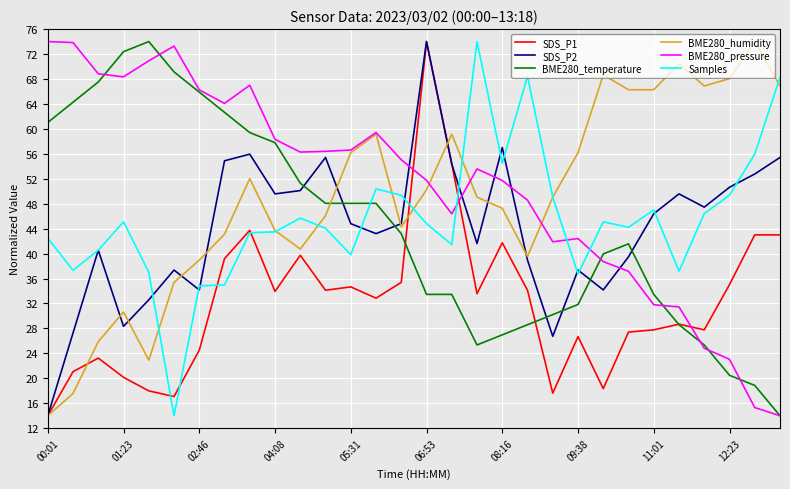

How many intersections are there between SDS_P1 and BME280_pressure?

3